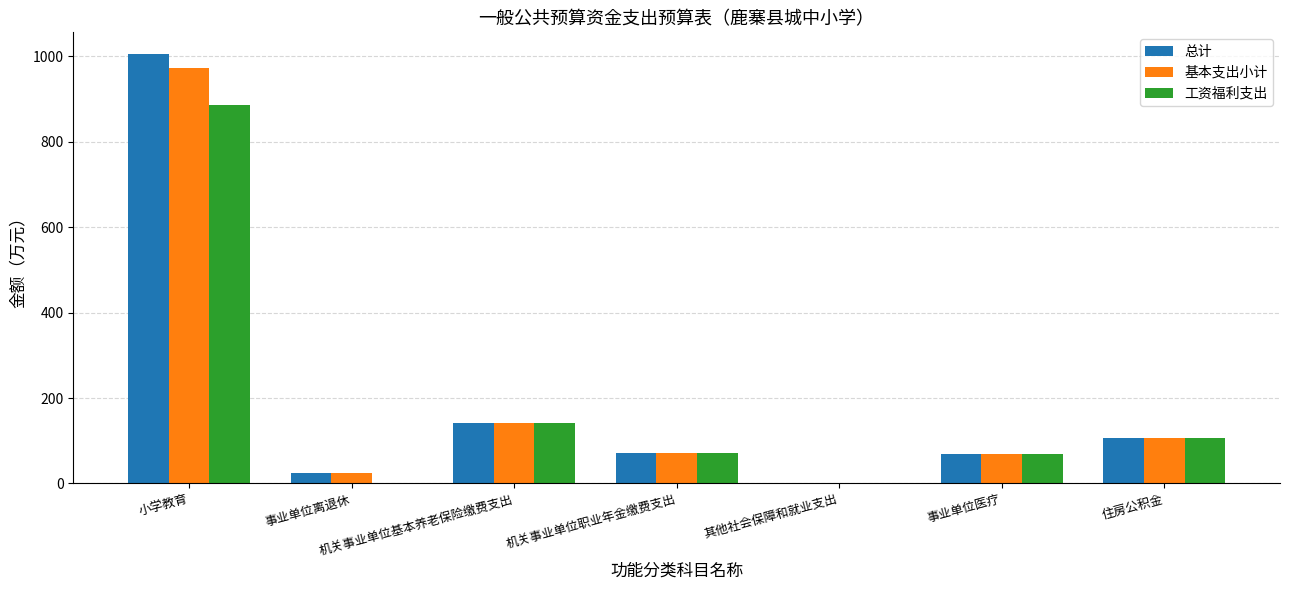

Where is 工资福利支出 nearest to the value 442?

机关事业单位基本养老保险缴费支出